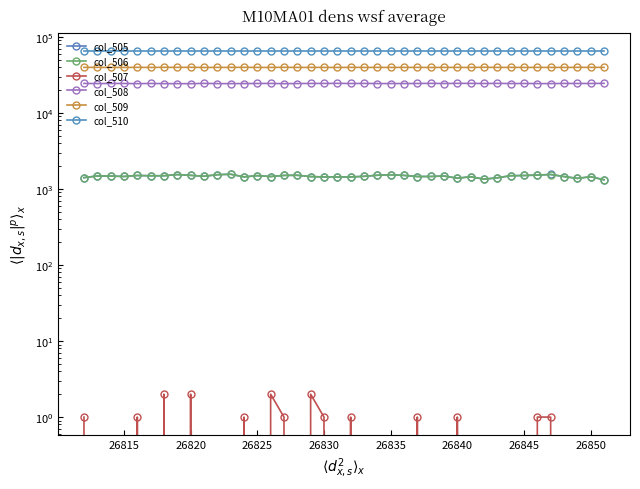

What is the average value of the col_508 series?

24373